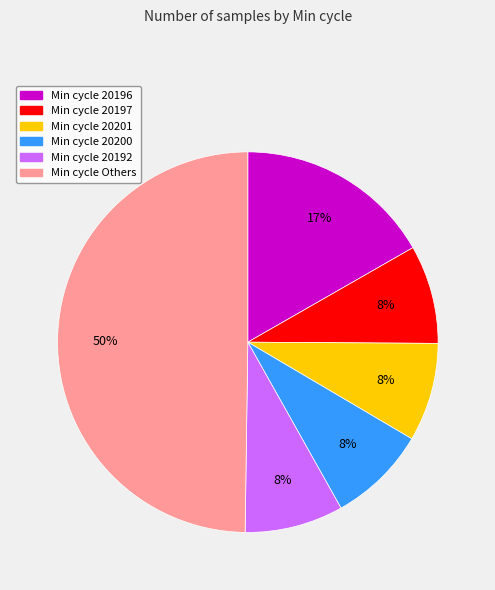

Is it true that Min cycle Others is 45% of the pie?

False